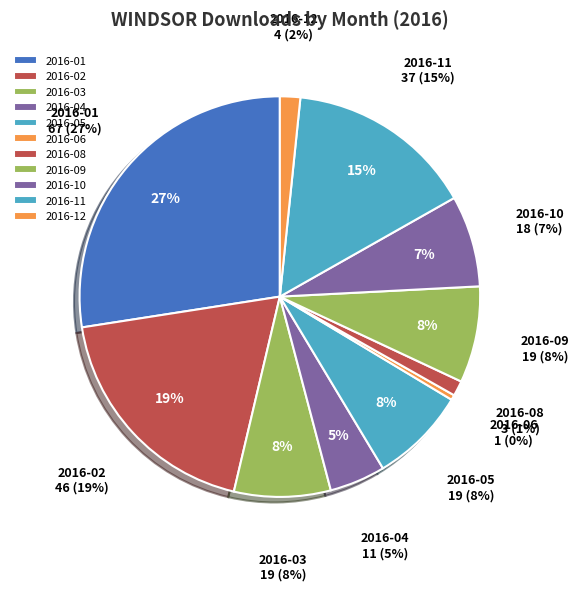

To the nearest percent, what portion does 2016-10 represent?

7%